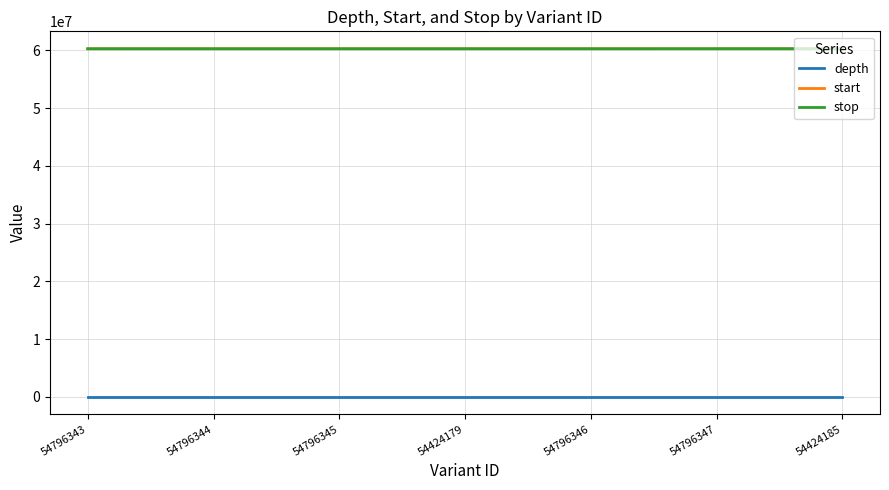

Does the chart display data point markers on the line(s)?

No